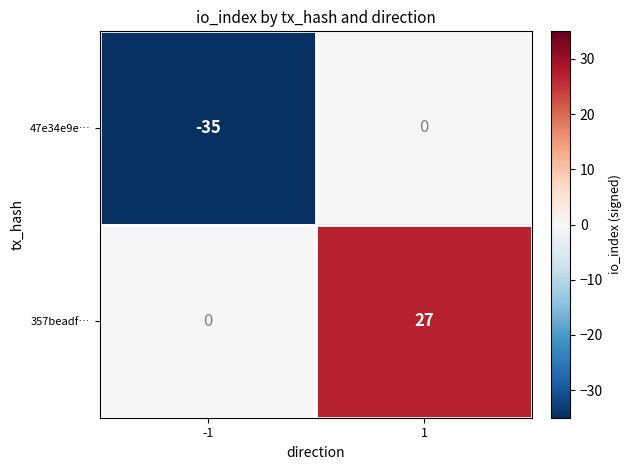

What is the total value across all series at 1?

27